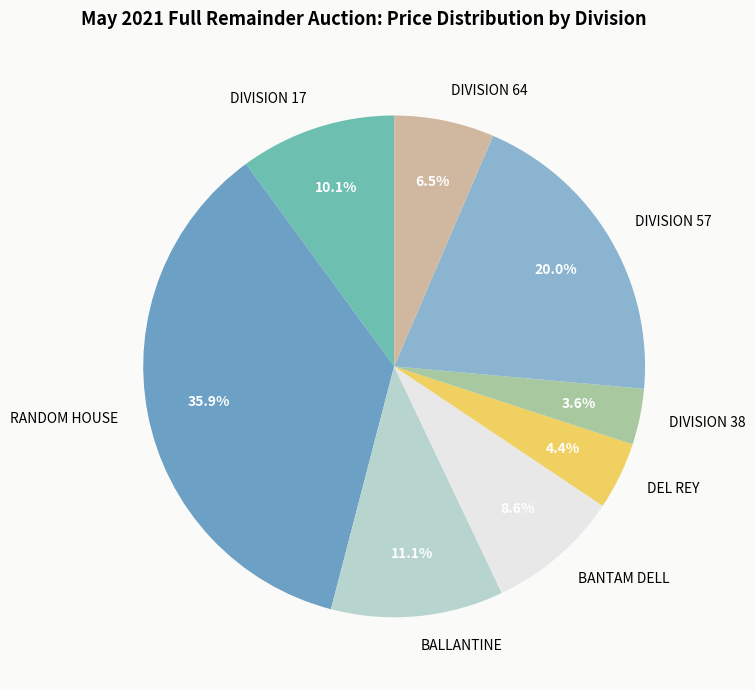

How many segments does this pie chart have?

8